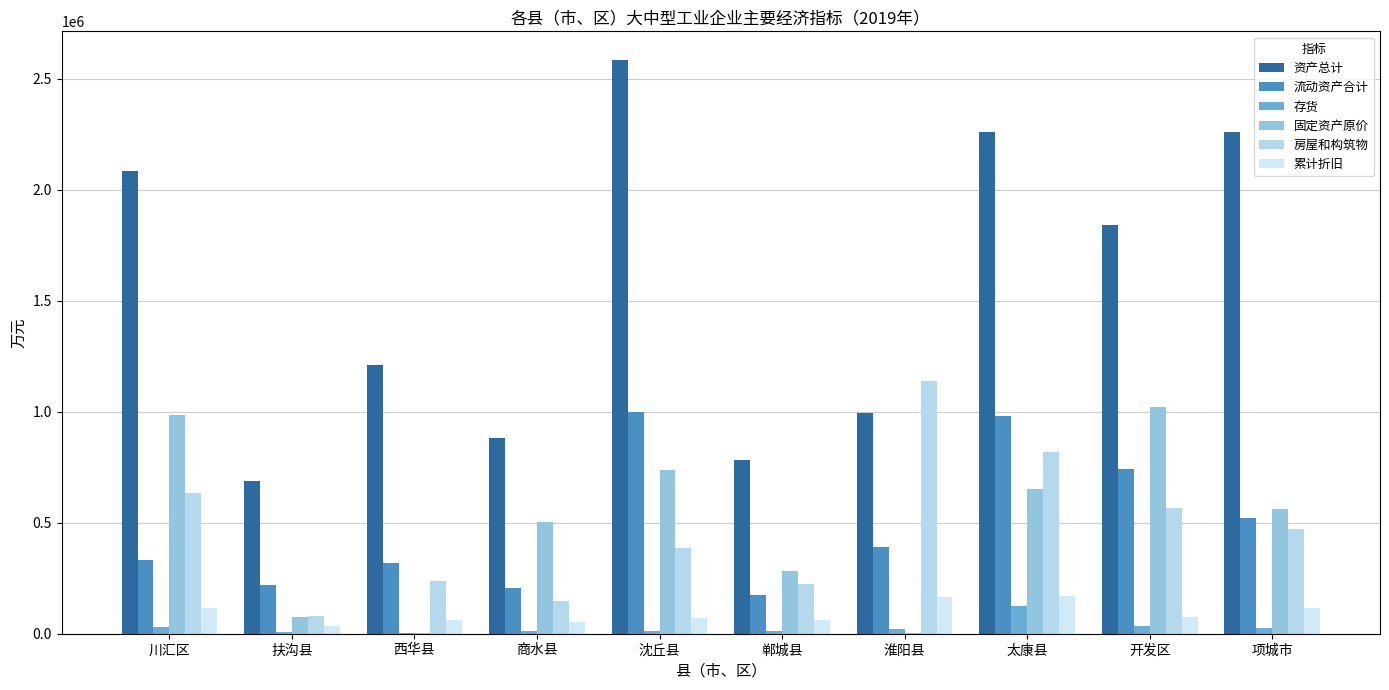

Is it true that 累计折旧 equals 203424 at 川汇区?

False